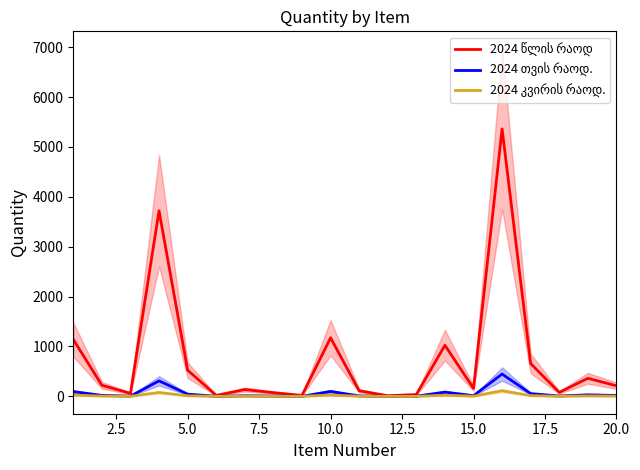

What is the value of the 2024 წლის რაოდ point at the 2nd from the left?

222